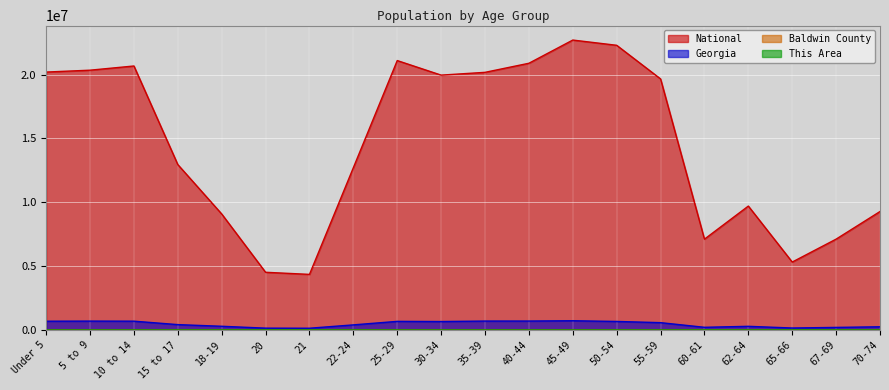

What are all the series names shown in the legend?

This Area, Baldwin County, Georgia, National